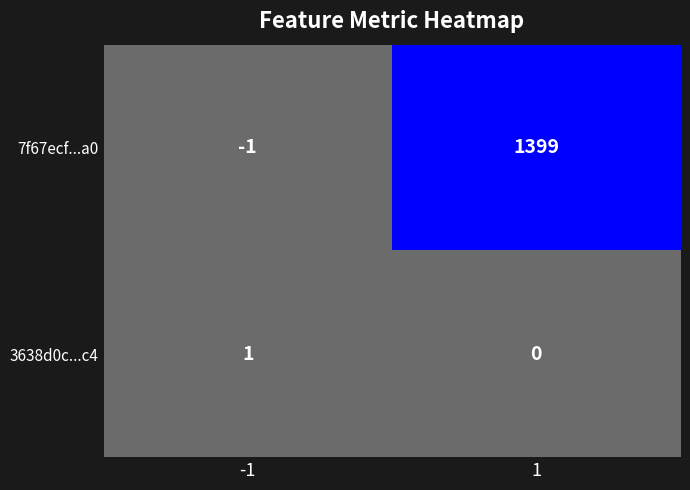

The value of 3638d0c...c4 at -1 is 0. True or false?

False